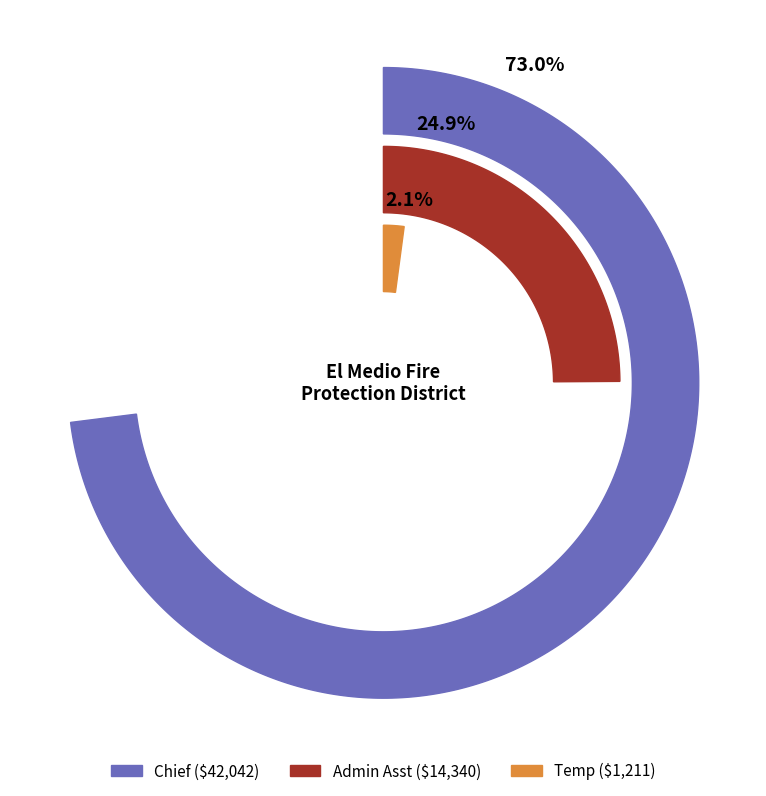

The Admin Asst slice represents 38% of the pie. True or false?

False